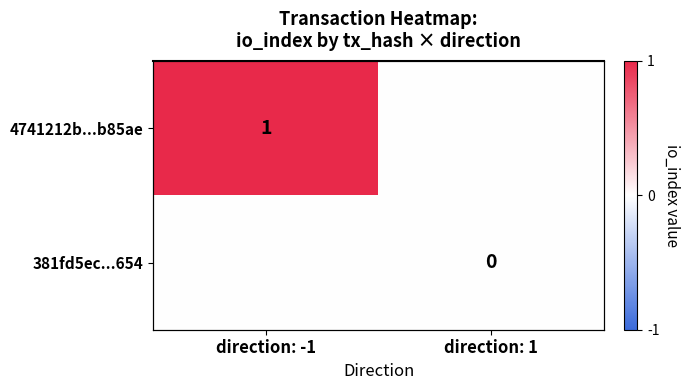

List the series in order of their peak value, lowest first.

381fd5ec...654, 4741212b...b85ae